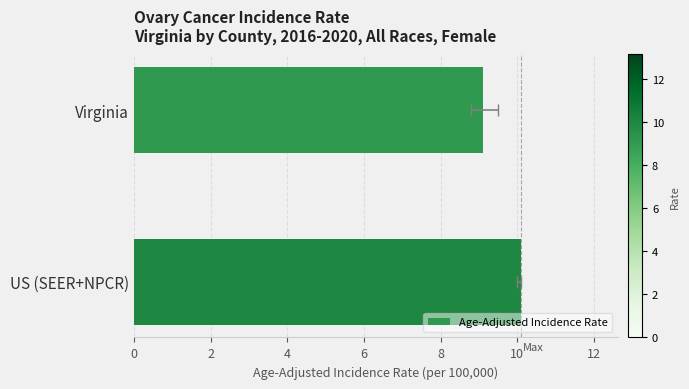

What value does the data have at 2?

10.1